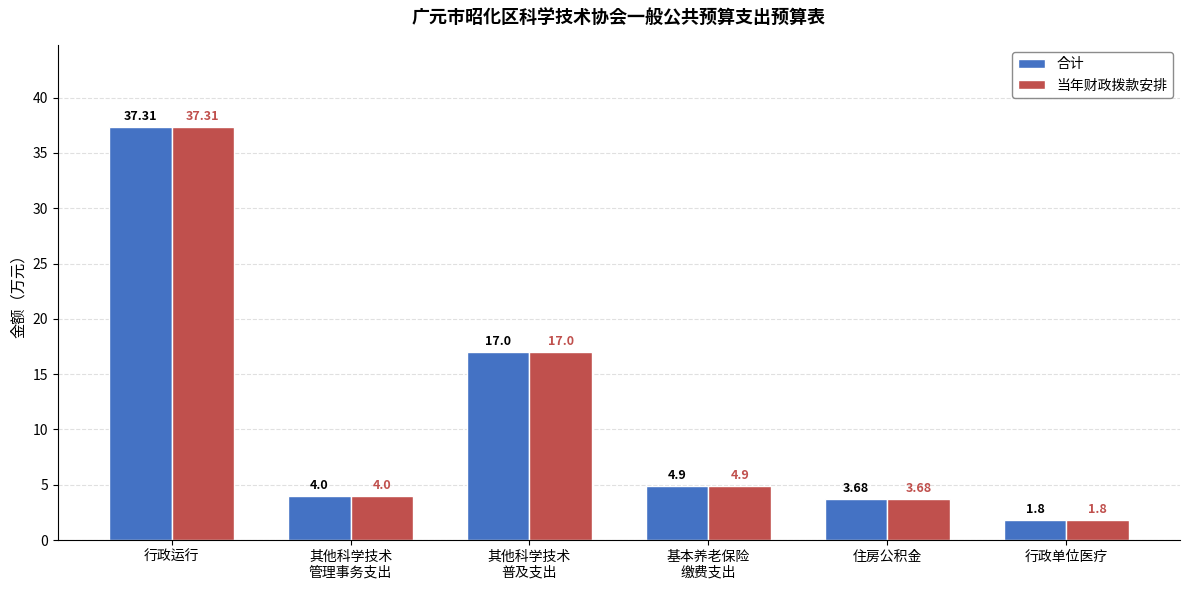

What is the sum of all 合计 values?

68.7